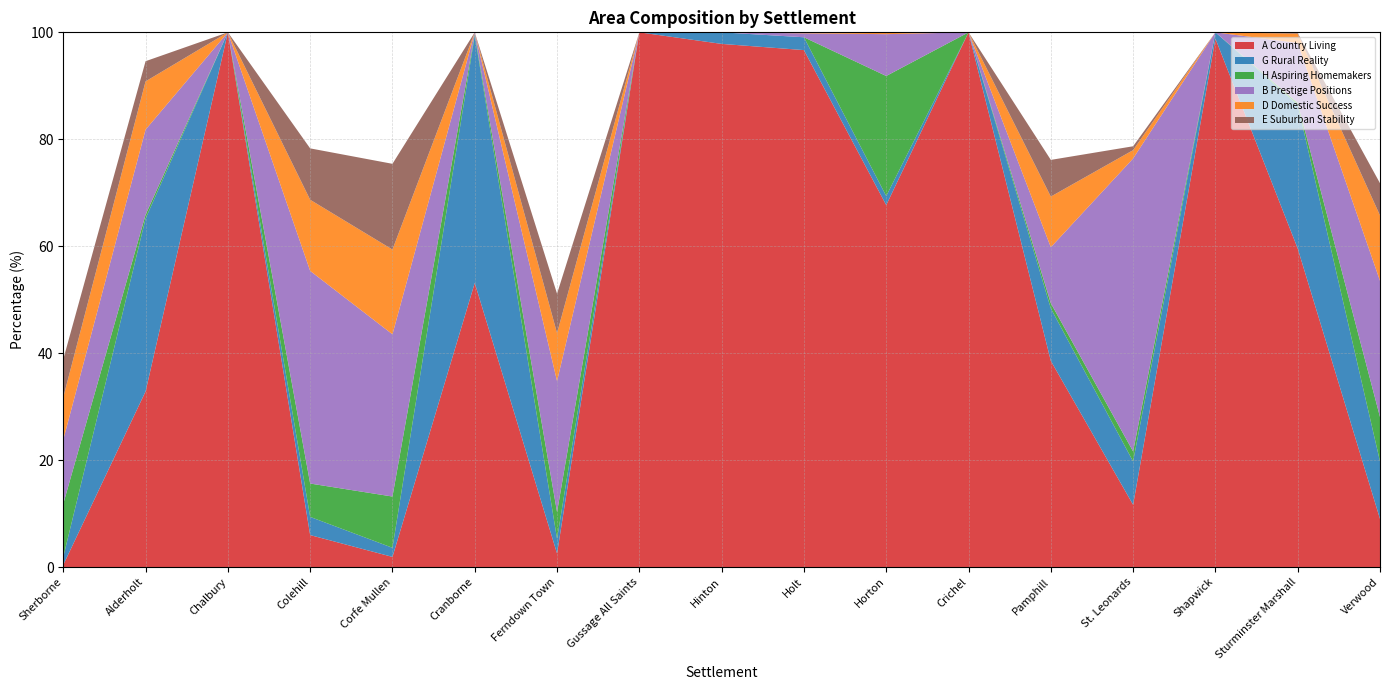

Reading left to right, list all the values displayed in this chart.

A Country Living: Sherborne=0.4	Alderholt=32.8	Chalbury=100.0	Colehill=6.0	Corfe Mullen=1.9	Cranborne=53.1	Ferndown Town=2.5	Gussage All Saints=100.0	Hinton=97.8	Holt=96.7	Horton=67.7	Crichel=100.0	Pamphill=38.6	St. Leonards=11.6	Shapwick=98.8	Sturminster Marshall=59.6	Verwood=9.0
G Rural Reality: Sherborne=1.5	Alderholt=32.3	Chalbury=0.0	Colehill=3.4	Corfe Mullen=1.7	Cranborne=46.3	Ferndown Town=2.7	Gussage All Saints=0.0	Hinton=2.2	Holt=2.4	Horton=1.7	Crichel=0.0	Pamphill=9.8	St. Leonards=8.1	Shapwick=1.2	Sturminster Marshall=26.9	Verwood=10.8
H Aspiring Homemakers: Sherborne=10.0	Alderholt=0.7	Chalbury=0.0	Colehill=6.2	Corfe Mullen=9.6	Cranborne=0.3	Ferndown Town=5.0	Gussage All Saints=0.0	Hinton=0.0	Holt=0.0	Horton=22.4	Crichel=0.0	Pamphill=1.0	St. Leonards=1.9	Shapwick=0.0	Sturminster Marshall=0.4	Verwood=8.3
B Prestige Positions: Sherborne=12.0	Alderholt=15.9	Chalbury=0.0	Colehill=39.8	Corfe Mullen=30.3	Cranborne=0.3	Ferndown Town=24.5	Gussage All Saints=0.0	Hinton=0.0	Holt=0.7	Horton=7.8	Crichel=0.0	Pamphill=10.5	St. Leonards=54.8	Shapwick=0.0	Sturminster Marshall=11.2	Verwood=25.5
D Domestic Success: Sherborne=7.9	Alderholt=9.0	Chalbury=0.0	Colehill=13.3	Corfe Mullen=15.8	Cranborne=0.0	Ferndown Town=9.0	Gussage All Saints=0.0	Hinton=0.0	Holt=0.2	Horton=0.3	Crichel=0.0	Pamphill=9.5	St. Leonards=1.6	Shapwick=0.0	Sturminster Marshall=1.7	Verwood=12.2
E Suburban Stability: Sherborne=7.1	Alderholt=3.8	Chalbury=0.0	Colehill=9.6	Corfe Mullen=16.0	Cranborne=0.0	Ferndown Town=7.4	Gussage All Saints=0.0	Hinton=0.0	Holt=0.0	Horton=0.0	Crichel=0.0	Pamphill=6.9	St. Leonards=0.7	Shapwick=0.0	Sturminster Marshall=0.1	Verwood=6.0